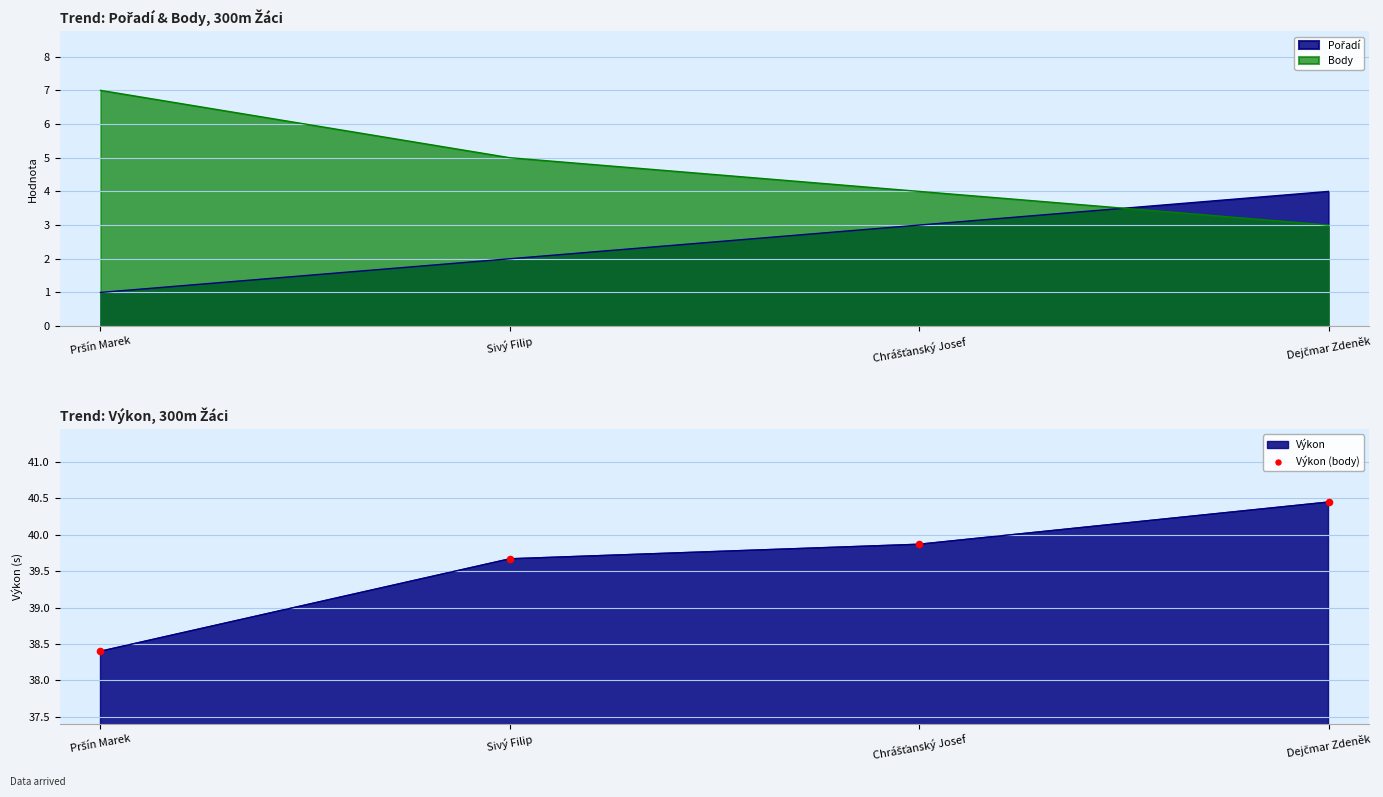

What is the change in value from Pršín Marek to Sivý Filip?

+1.3